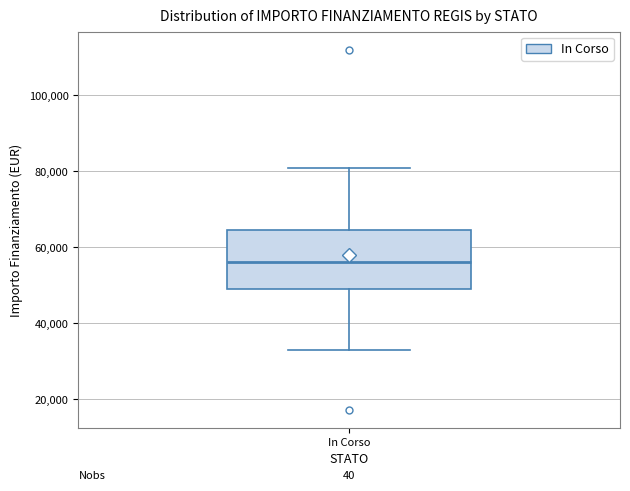

Where does the median line of the box for In Corso sit on the y-axis? The values are not printed on the chart, so give them approximately, as read against the axis.

56000